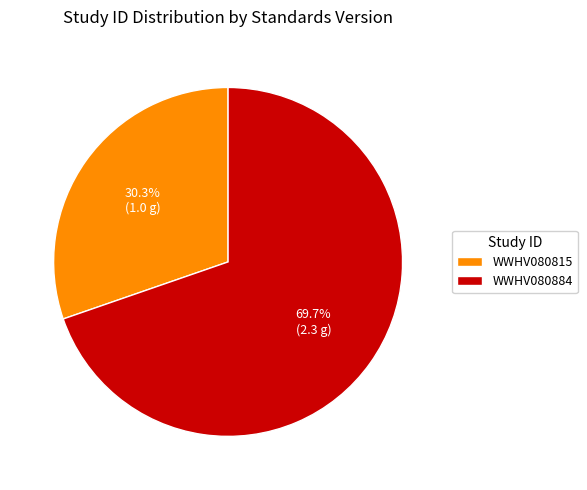

What percentage is the WWHV080815 slice, to the nearest percent?

30%